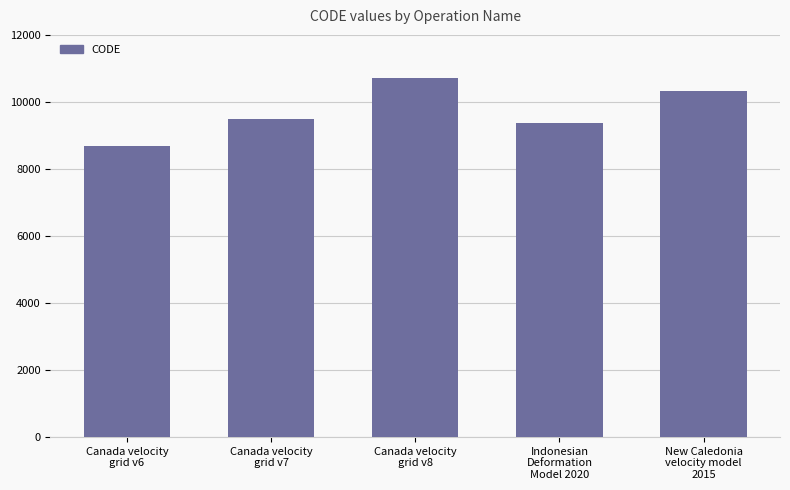

What position from the right is Canada velocity
grid v6?

5